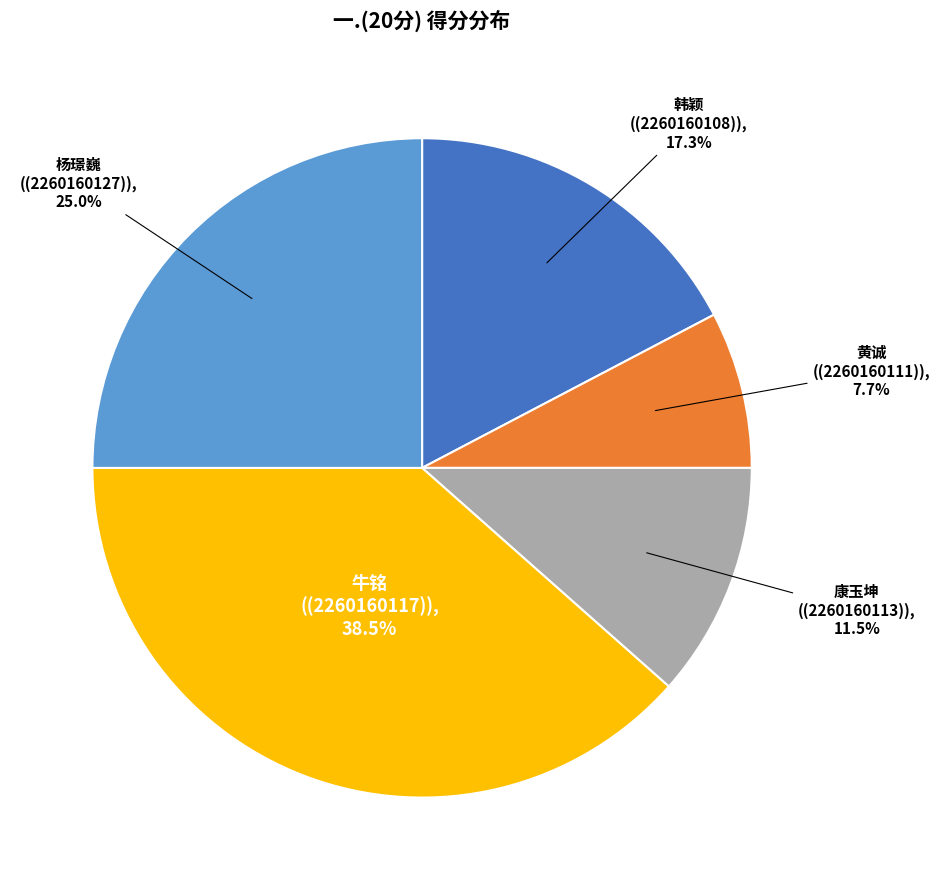

Is there a majority slice in this chart?

No